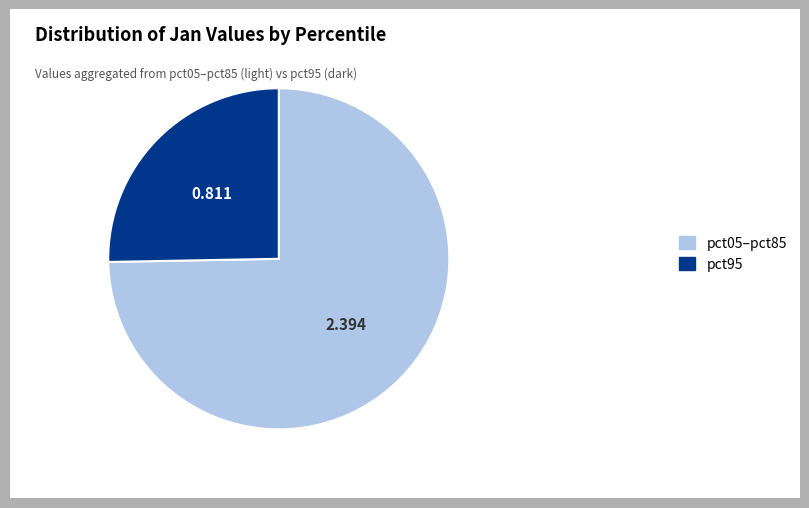

Combined, do pct95 and pct05–pct85 account for over 50%?

Yes